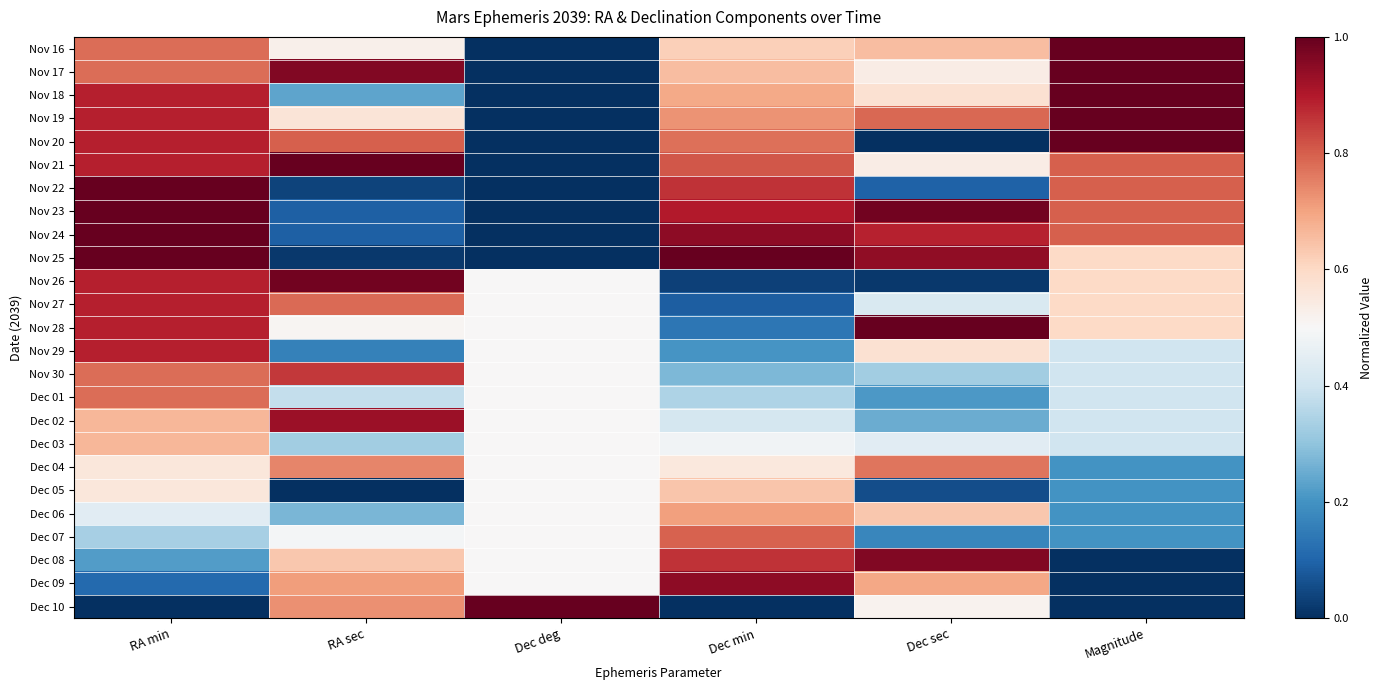

Reading left to right, extract all data points from this chart.

Nov 16: RA min=0.8	RA sec=0.5	Dec deg=0.0	Dec min=0.6	Dec sec=0.7	Magnitude=1.0
Nov 17: RA min=0.8	RA sec=1.0	Dec deg=0.0	Dec min=0.7	Dec sec=0.5	Magnitude=1.0
Nov 18: RA min=0.9	RA sec=0.2	Dec deg=0.0	Dec min=0.7	Dec sec=0.6	Magnitude=1.0
Nov 19: RA min=0.9	RA sec=0.6	Dec deg=0.0	Dec min=0.7	Dec sec=0.8	Magnitude=1.0
Nov 20: RA min=0.9	RA sec=0.8	Dec deg=0.0	Dec min=0.8	Dec sec=0.0	Magnitude=1.0
Nov 21: RA min=0.9	RA sec=1.0	Dec deg=0.0	Dec min=0.8	Dec sec=0.5	Magnitude=0.8
Nov 22: RA min=1.0	RA sec=0.0	Dec deg=0.0	Dec min=0.9	Dec sec=0.1	Magnitude=0.8
Nov 23: RA min=1.0	RA sec=0.1	Dec deg=0.0	Dec min=0.9	Dec sec=1.0	Magnitude=0.8
Nov 24: RA min=1.0	RA sec=0.1	Dec deg=0.0	Dec min=0.9	Dec sec=0.9	Magnitude=0.8
Nov 25: RA min=1.0	RA sec=0.0	Dec deg=0.0	Dec min=1.0	Dec sec=0.9	Magnitude=0.6
Nov 26: RA min=0.9	RA sec=1.0	Dec deg=0.5	Dec min=0.0	Dec sec=0.0	Magnitude=0.6
Nov 27: RA min=0.9	RA sec=0.8	Dec deg=0.5	Dec min=0.1	Dec sec=0.4	Magnitude=0.6
Nov 28: RA min=0.9	RA sec=0.5	Dec deg=0.5	Dec min=0.1	Dec sec=1.0	Magnitude=0.6
Nov 29: RA min=0.9	RA sec=0.2	Dec deg=0.5	Dec min=0.2	Dec sec=0.6	Magnitude=0.4
Nov 30: RA min=0.8	RA sec=0.9	Dec deg=0.5	Dec min=0.3	Dec sec=0.3	Magnitude=0.4
Dec 01: RA min=0.8	RA sec=0.4	Dec deg=0.5	Dec min=0.3	Dec sec=0.2	Magnitude=0.4
Dec 02: RA min=0.7	RA sec=0.9	Dec deg=0.5	Dec min=0.4	Dec sec=0.2	Magnitude=0.4
Dec 03: RA min=0.7	RA sec=0.3	Dec deg=0.5	Dec min=0.5	Dec sec=0.4	Magnitude=0.4
Dec 04: RA min=0.6	RA sec=0.7	Dec deg=0.5	Dec min=0.6	Dec sec=0.8	Magnitude=0.2
Dec 05: RA min=0.6	RA sec=0.0	Dec deg=0.5	Dec min=0.6	Dec sec=0.1	Magnitude=0.2
Dec 06: RA min=0.4	RA sec=0.3	Dec deg=0.5	Dec min=0.7	Dec sec=0.6	Magnitude=0.2
Dec 07: RA min=0.3	RA sec=0.5	Dec deg=0.5	Dec min=0.8	Dec sec=0.2	Magnitude=0.2
Dec 08: RA min=0.2	RA sec=0.6	Dec deg=0.5	Dec min=0.9	Dec sec=1.0	Magnitude=0.0
Dec 09: RA min=0.1	RA sec=0.7	Dec deg=0.5	Dec min=0.9	Dec sec=0.7	Magnitude=0.0
Dec 10: RA min=0.0	RA sec=0.7	Dec deg=1.0	Dec min=0.0	Dec sec=0.5	Magnitude=0.0